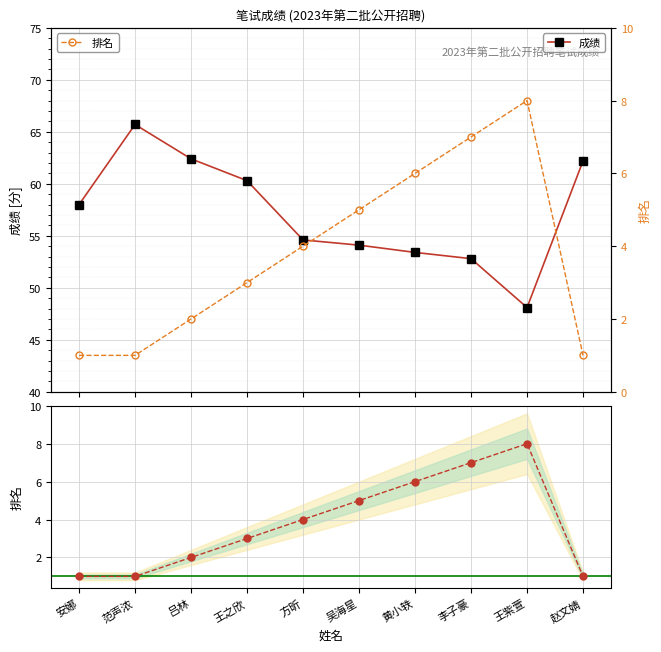

The 成绩 series shows 97.0 at 方昕. True or false?

False